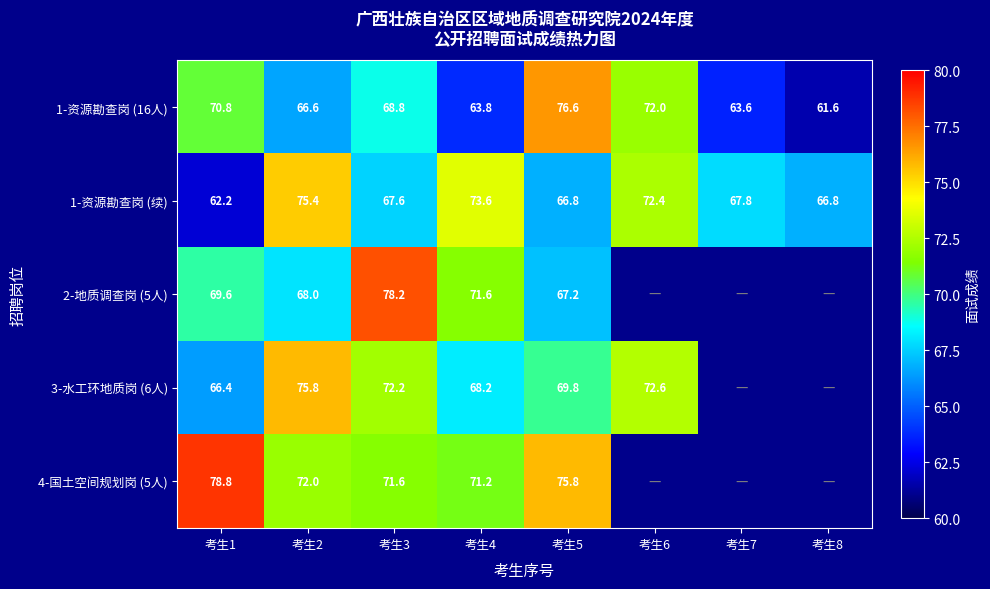

What is the difference between the highest and lowest values at 考生2?

9.2